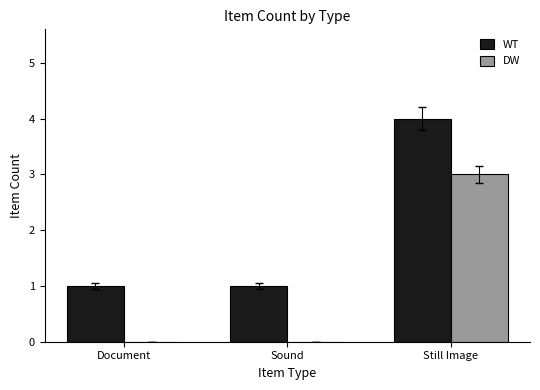

The WT series shows 1 at Document. True or false?

True